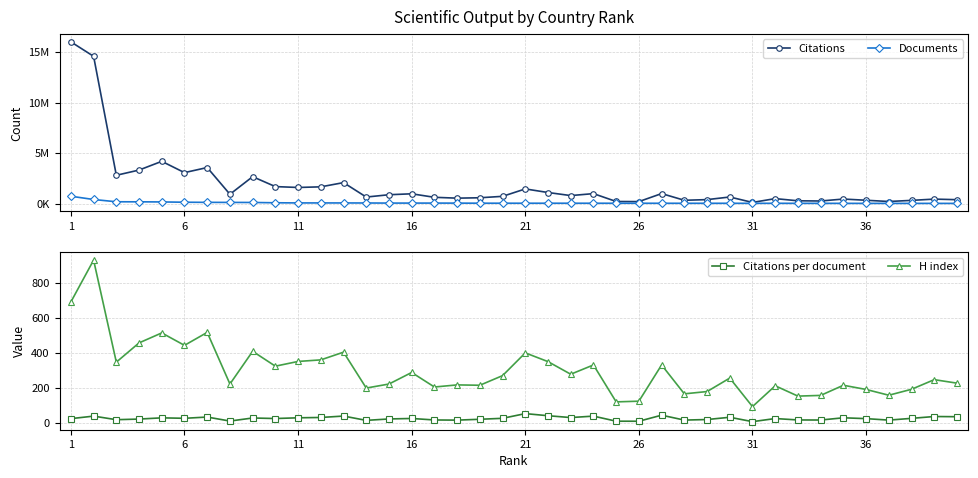

What is the maximum value shown in the chart?

16009826.0